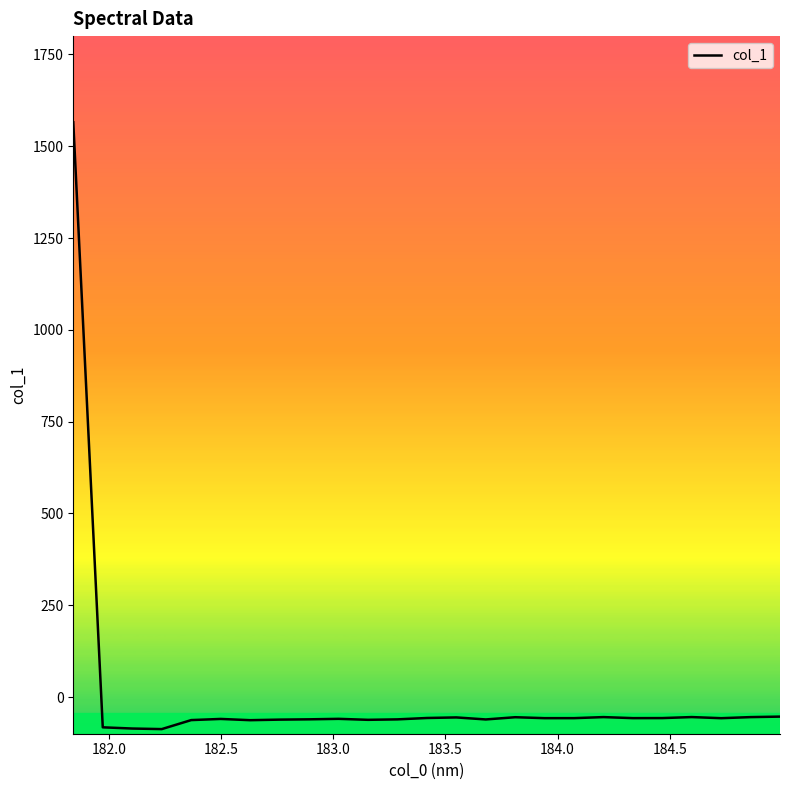

What is the difference between the maximum and minimum values?

1652.8